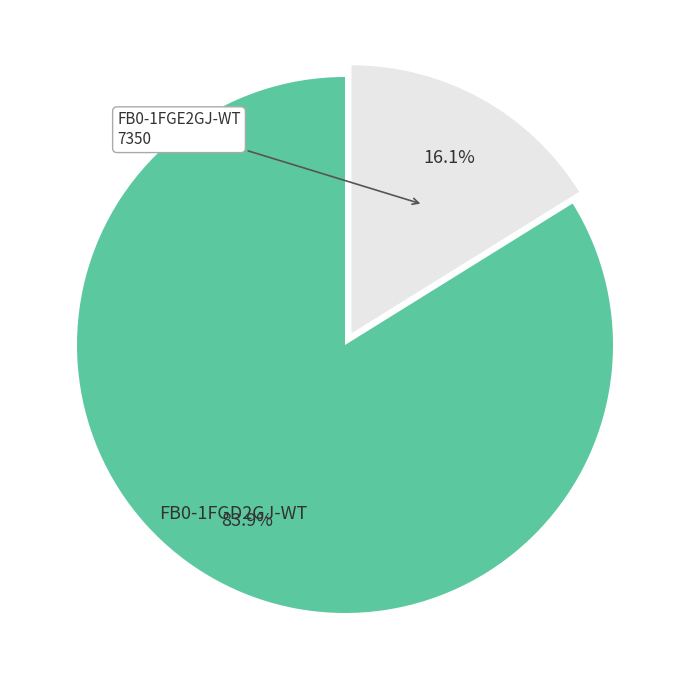

Is there any slice that represents more than half of the pie?

Yes